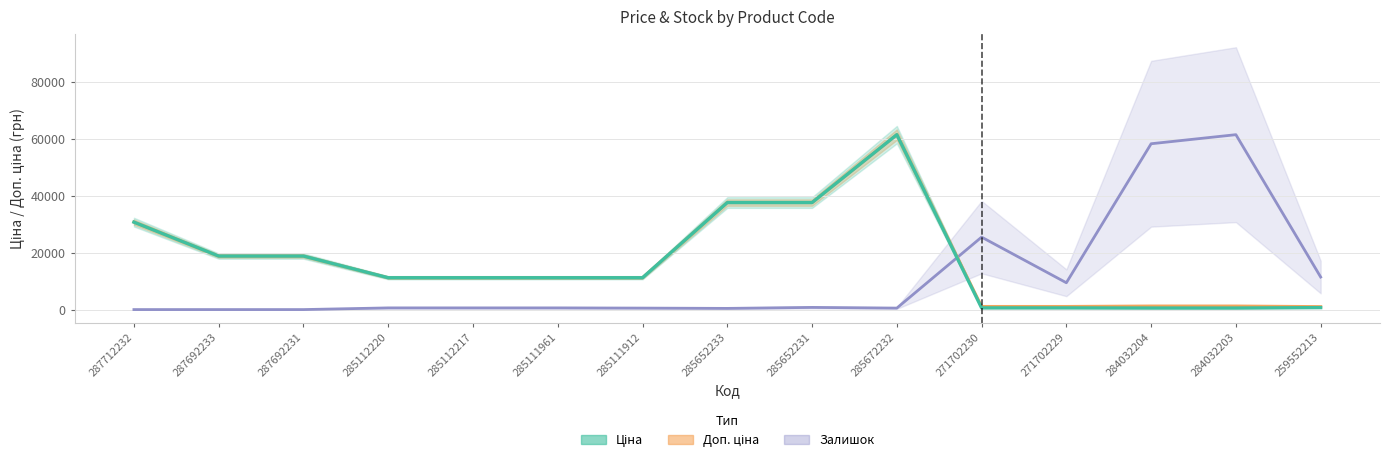

What is the label of the 7th point from the left?

285111912